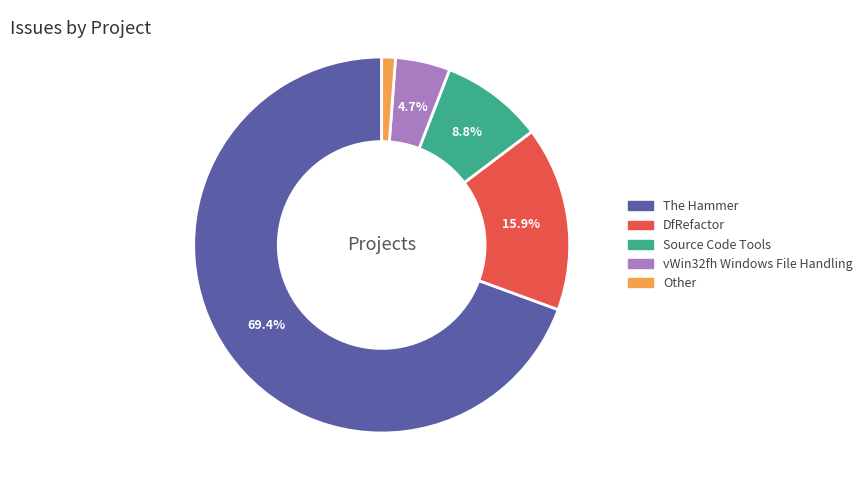

To the nearest percent, what is the difference between the DfRefactor and vWin32fh Windows File Handling slice percentages?

11%